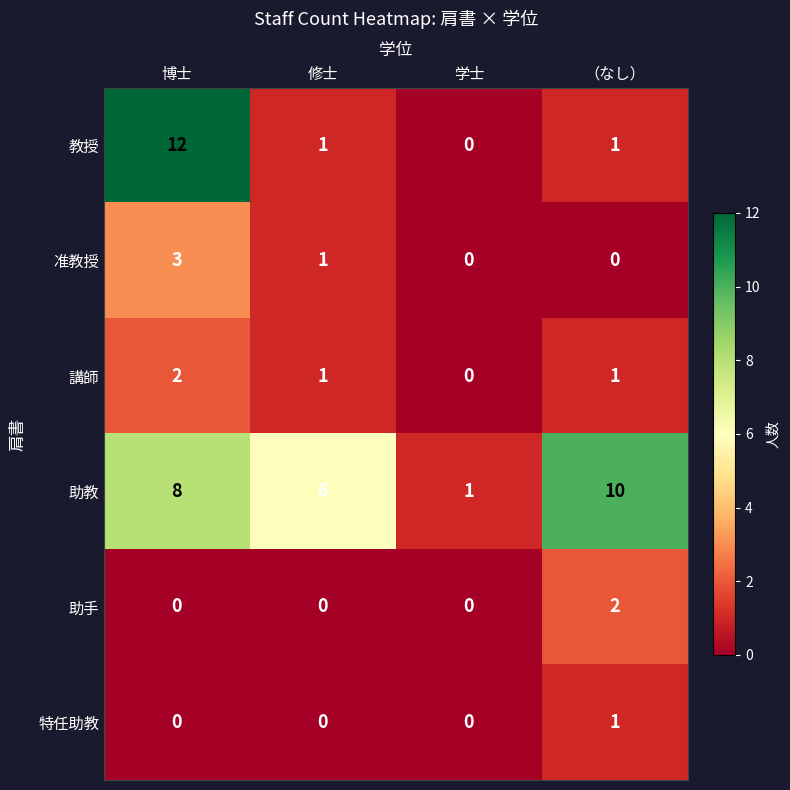

How many distinct data groups are displayed?

6